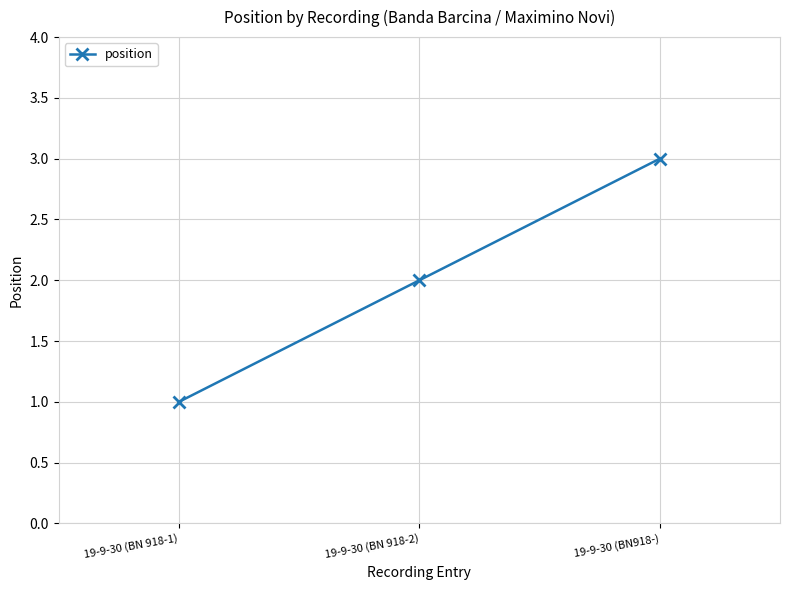

True or false: the data shows 2 at 19-9-30 (BN 918-2).

True